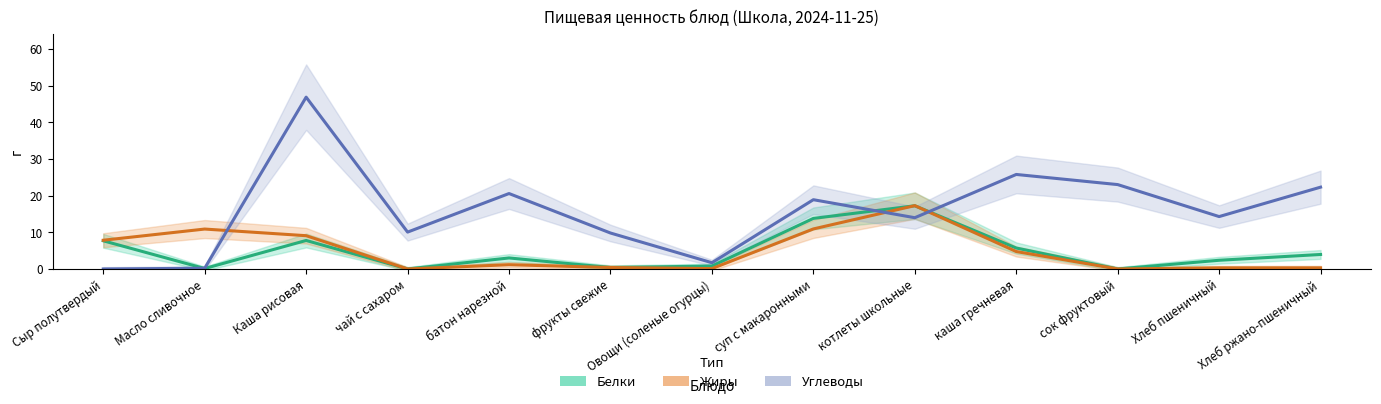

Which series has the largest total across all categories?

Углеводы